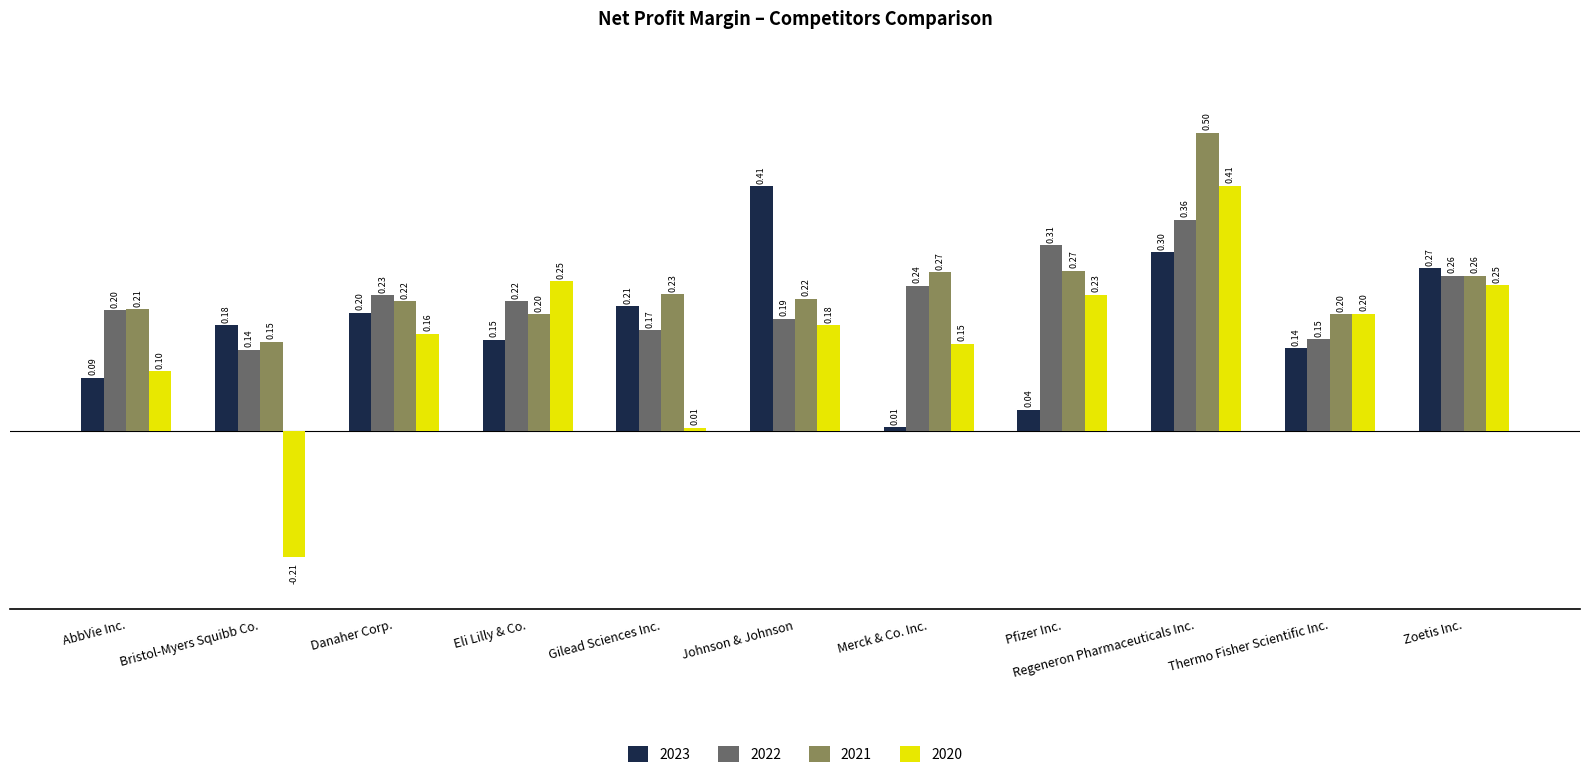

What is the difference between the 2023 values at Pfizer Inc. and Eli Lilly & Co.?

0.1